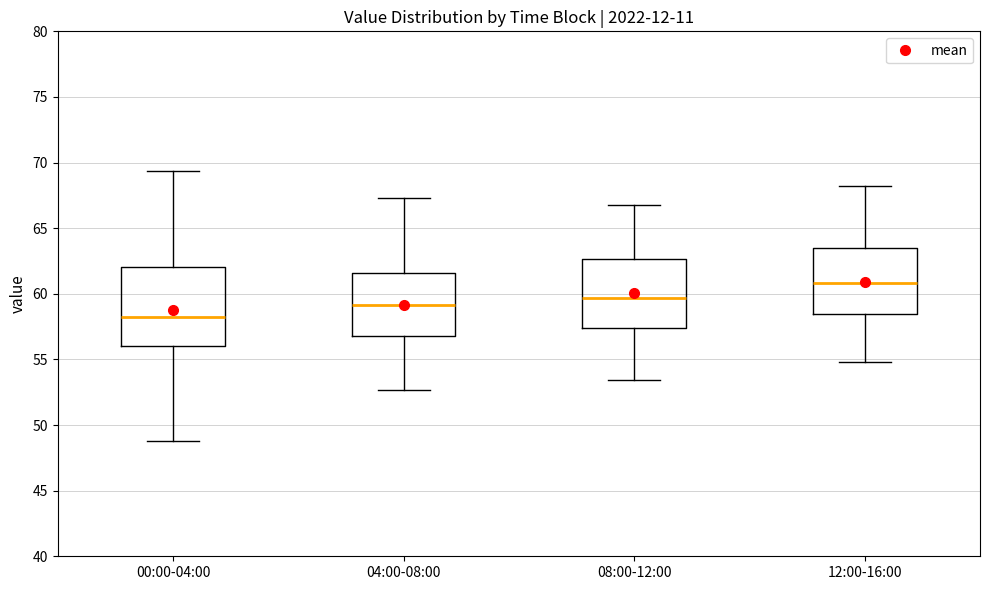

Reading left to right, read every box against the y-axis: the position of its median line, the range the box covers, and the ends of its whiskers. The values are not printed on the chart, so give them approximately, as read against the axis.

00:00-04:00: median 58.0, box 56.0 to 62.0, whiskers 49.0 to 69.5
04:00-08:00: median 59.0, box 57.0 to 61.5, whiskers 52.5 to 67.5
08:00-12:00: median 59.5, box 57.5 to 62.5, whiskers 53.5 to 67.0
12:00-16:00: median 61.0, box 58.5 to 63.5, whiskers 55.0 to 68.0